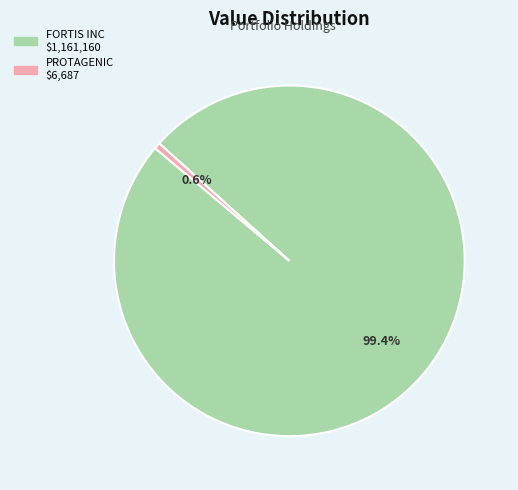

Is there a majority slice in this chart?

Yes